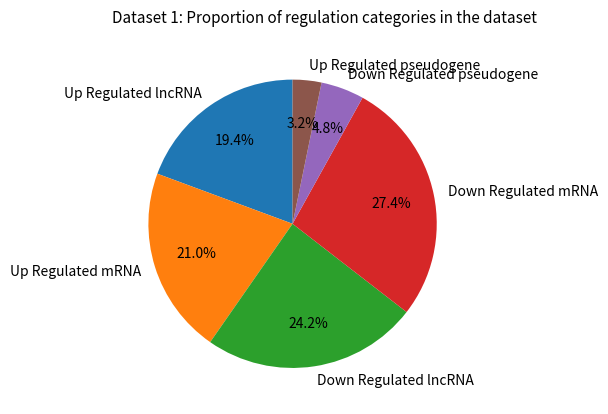

Count the number of slices in the pie.

6